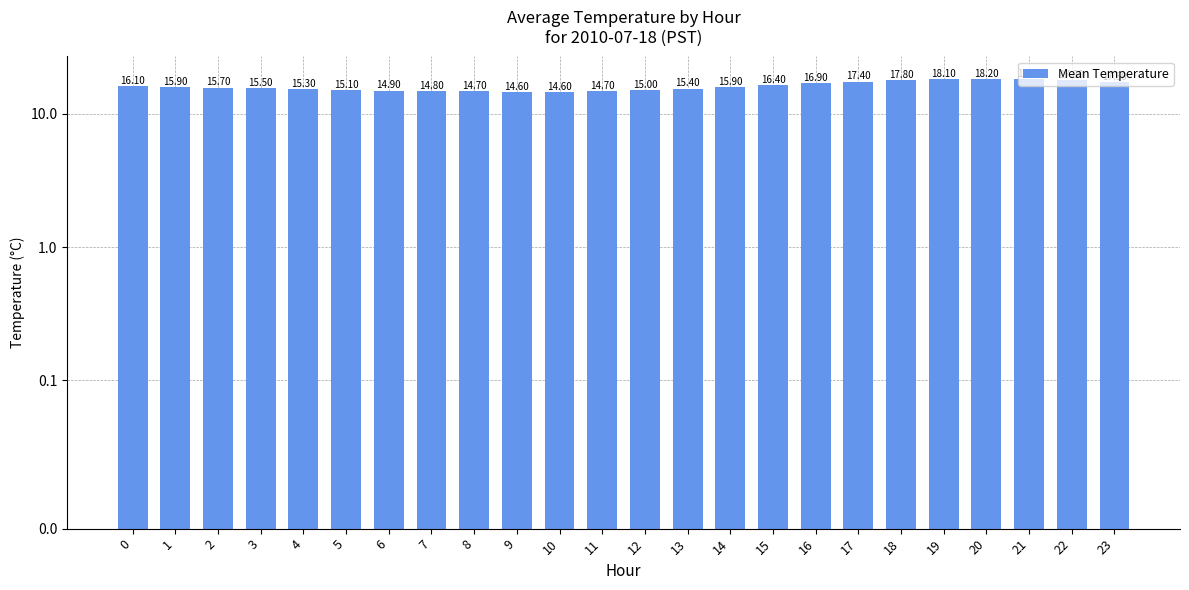

List the labels in order of value, smallest first.

9, 10, 8, 11, 7, 6, 12, 5, 4, 13, 3, 2, 1, 14, 0, 15, 16, 23, 17, 18, 22, 19, 21, 20